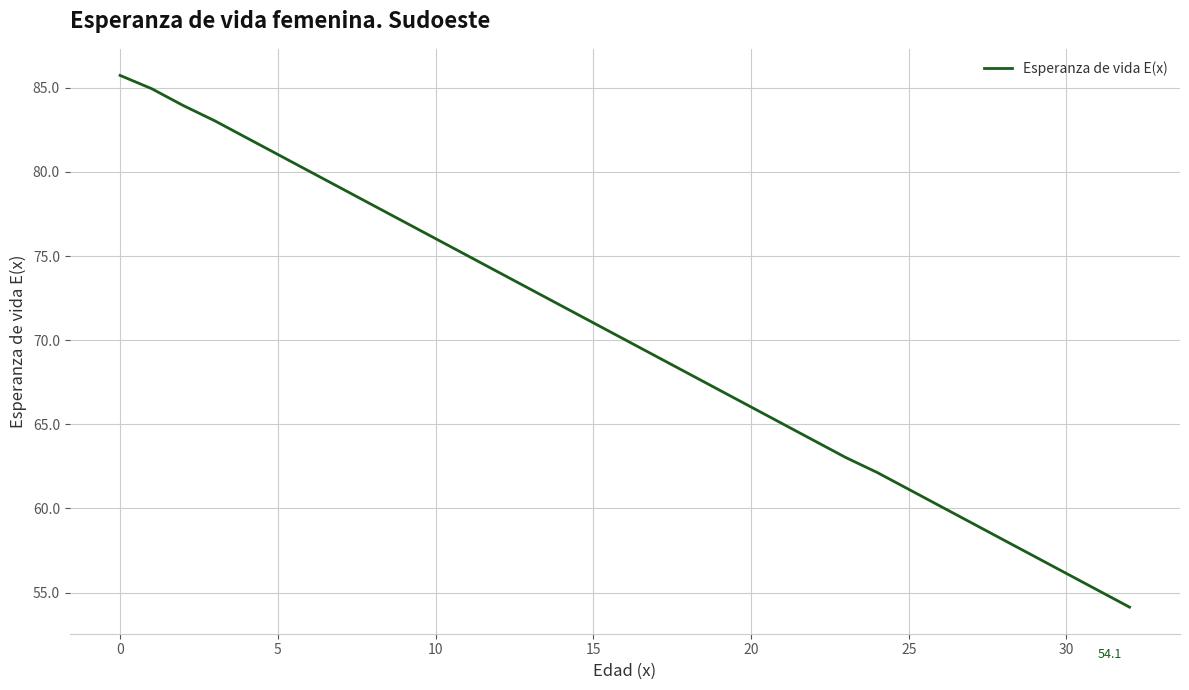

What is the difference between the maximum and minimum values?

31.6